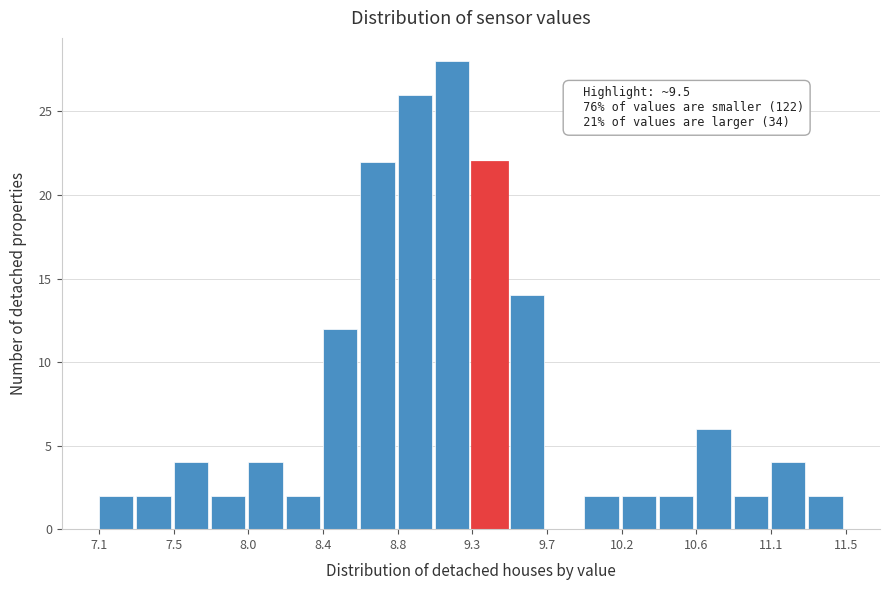

Which range on the x-axis has the tallest bar?

9.05 to 9.30